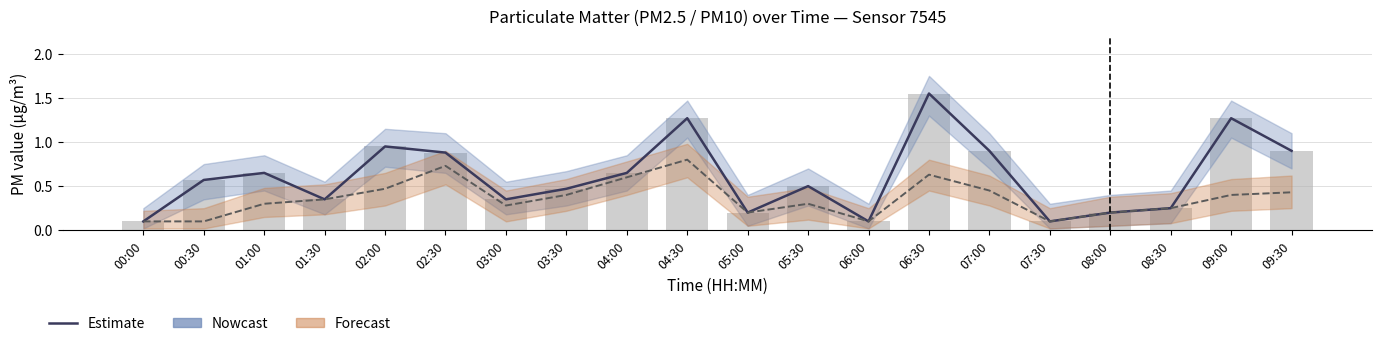

Reading right to left, what are all the values shown in this chart?

0.9	1.3	0.2	0.2	0.1	0.9	1.6	0.1	0.5	0.2	1.3	0.7	0.5	0.3	0.9	0.9	0.3	0.7	0.6	0.1